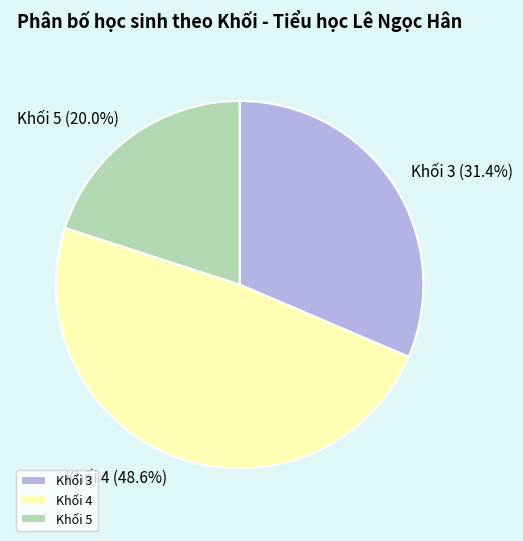

What percentage is NOT represented by Khối 3?

68.6%